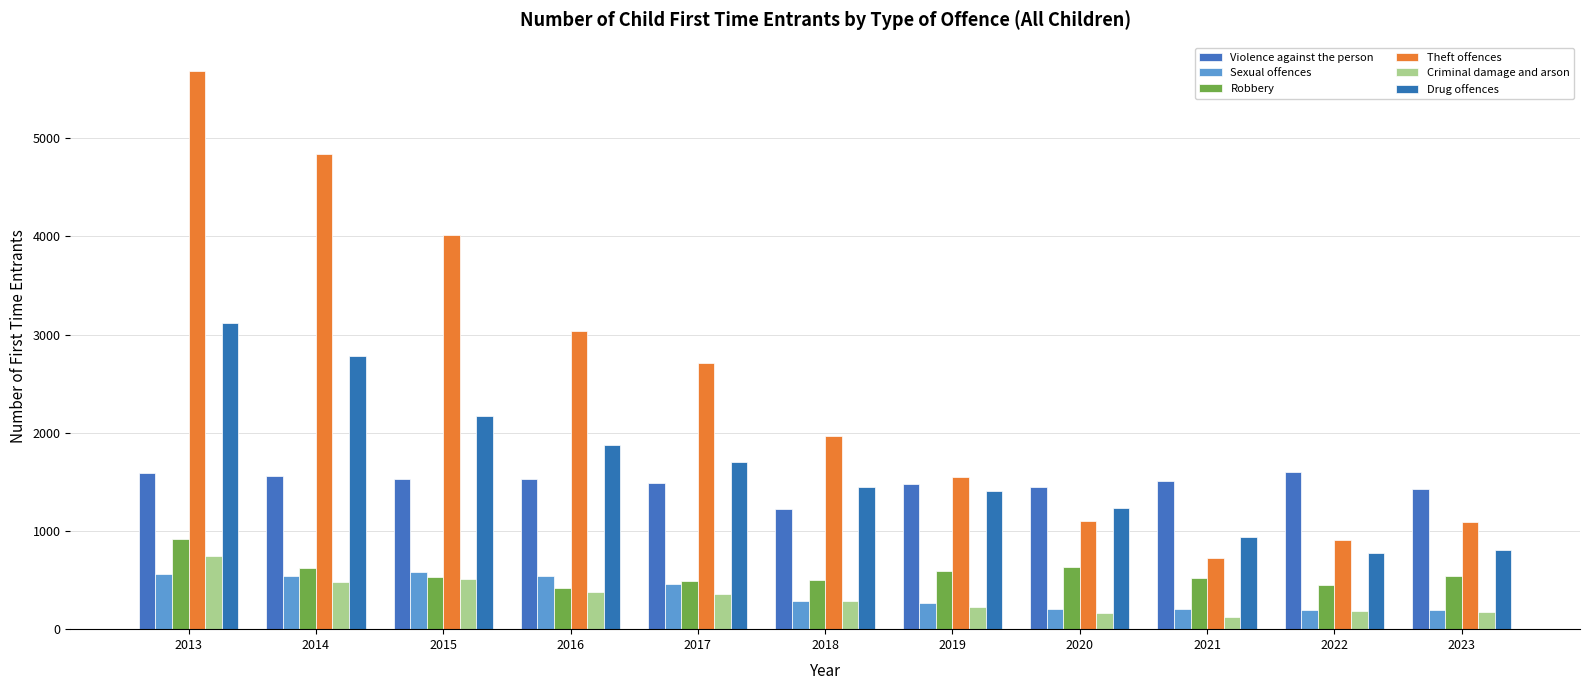

What is the value of the Theft offences bar at the 8th from the left?

1100.7